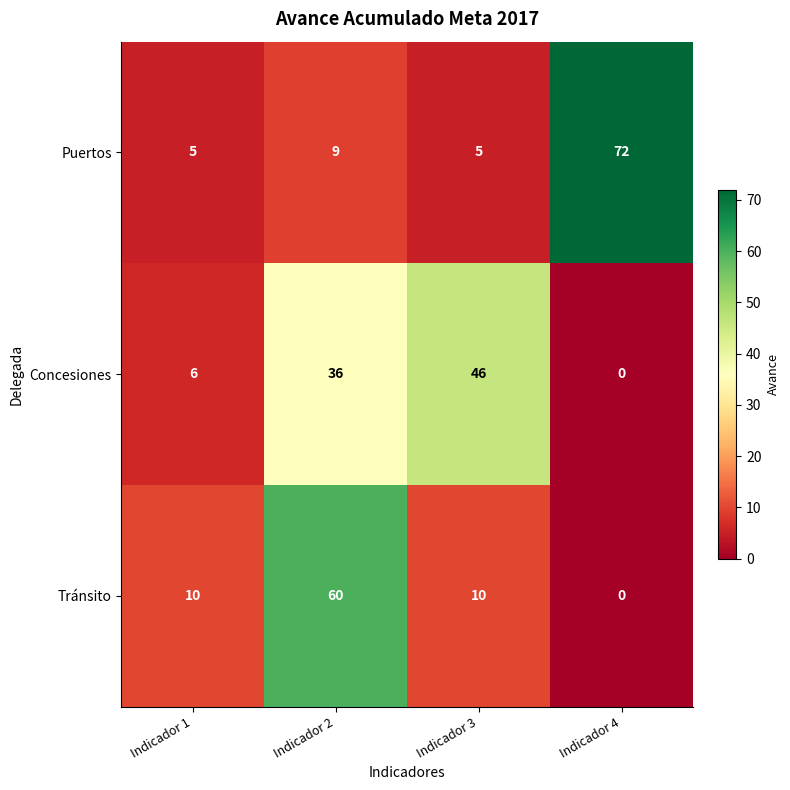

List the series in order of their peak value, highest first.

Puertos, Tránsito, Concesiones